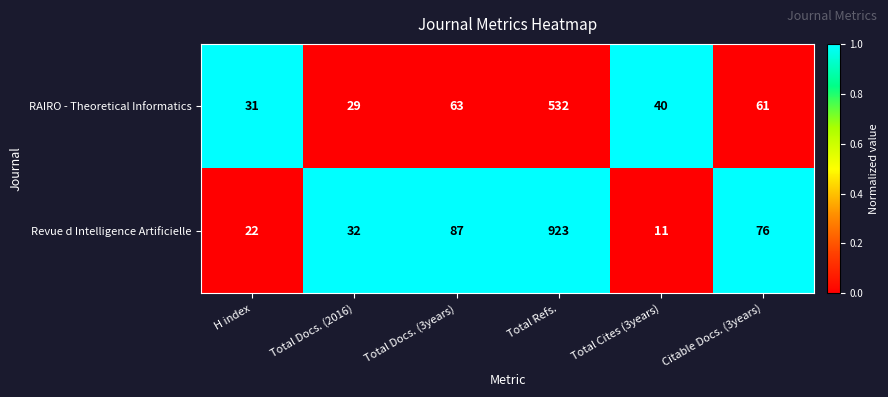

What value does the Revue d Intelligence Artificielle series have at Total Cites (3years)?

11